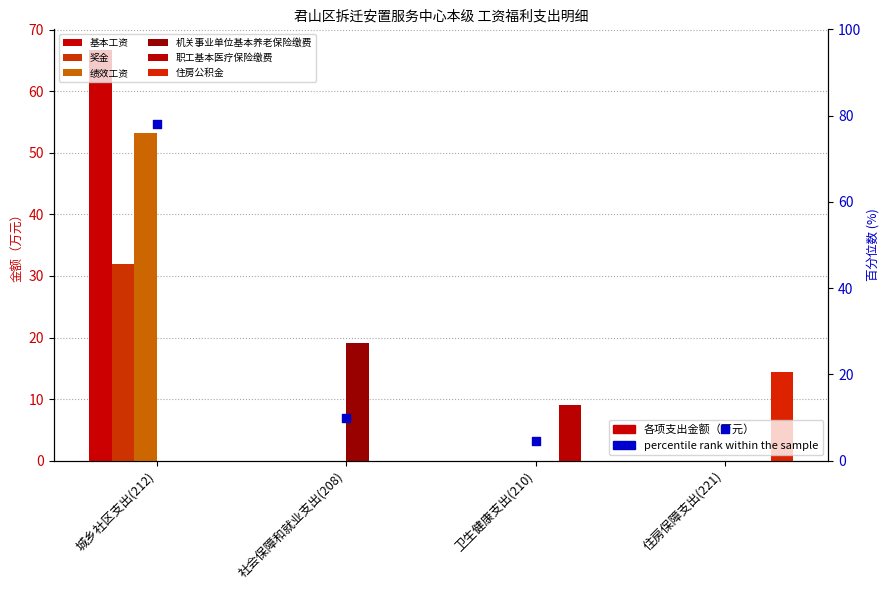

Which series reaches the maximum Y coordinate?

基本工资